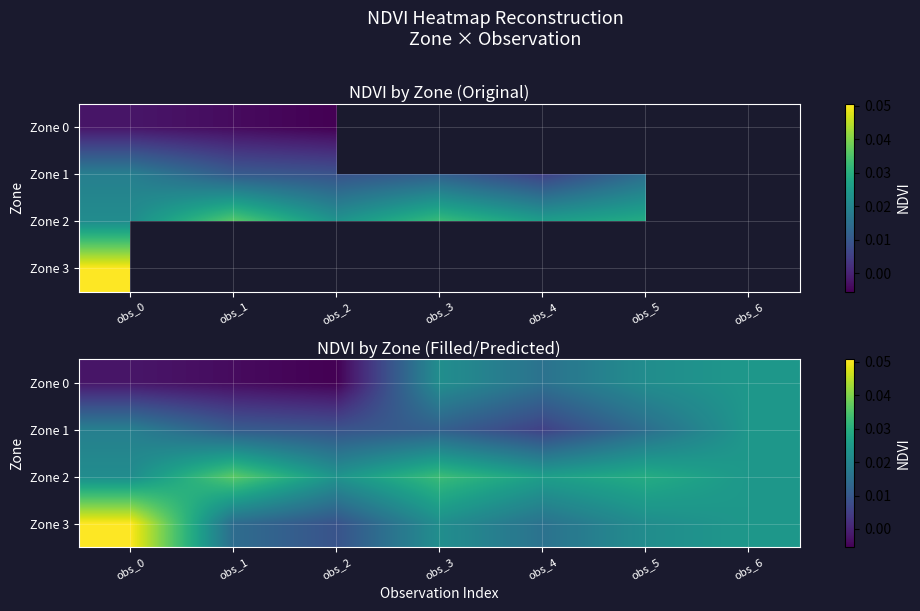

Is the value of Zone 1 at obs_2 greater than the value of Zone 2 at obs_0?

No